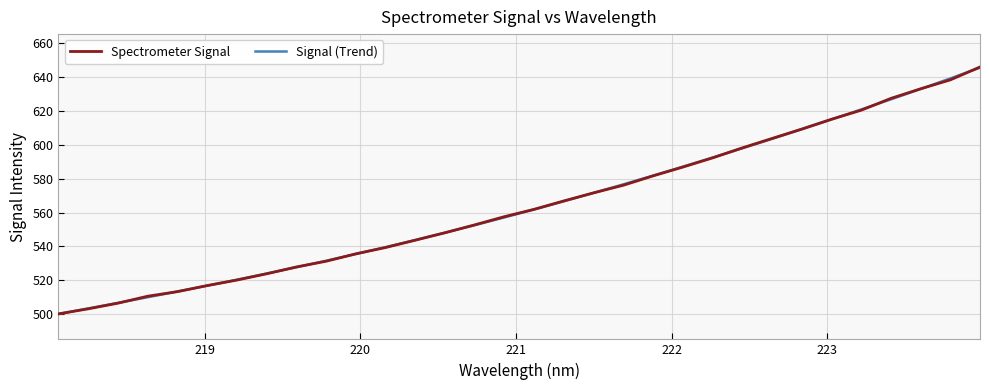

What is the minimum value shown in the chart?

500.2